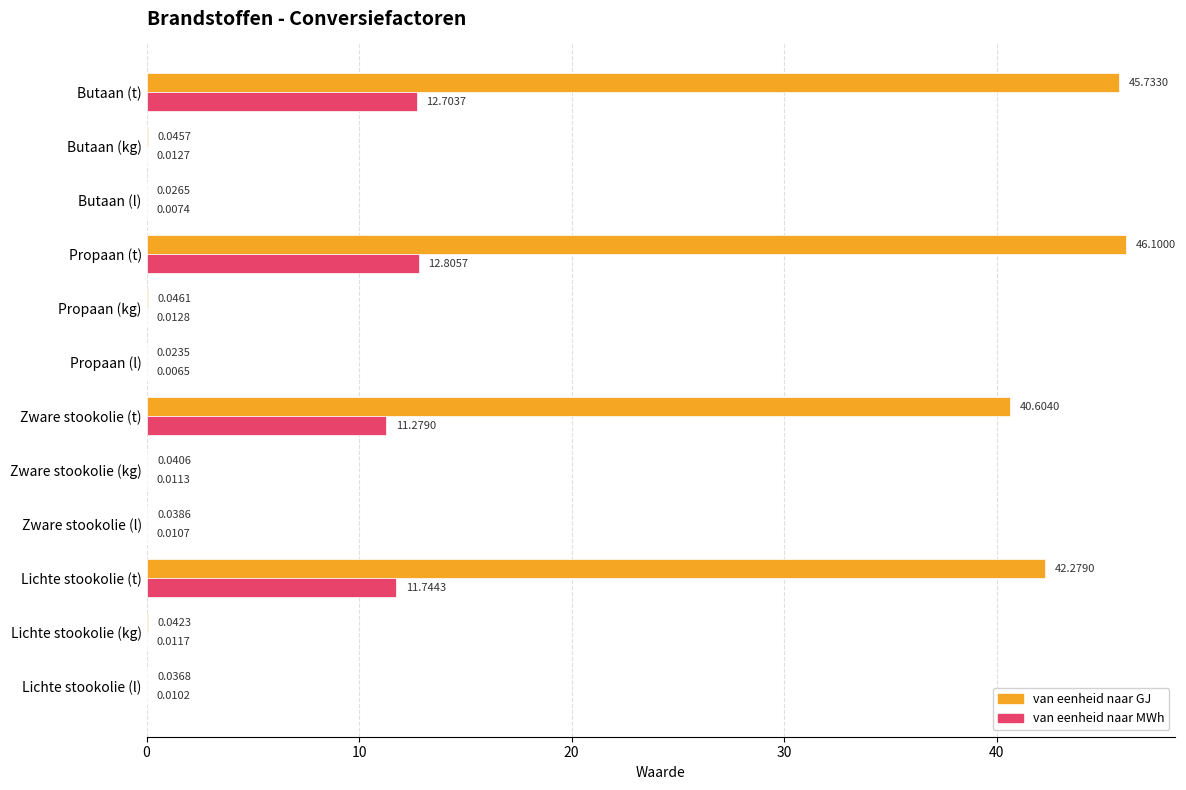

What is the sum of all van eenheid naar GJ values?

175.0